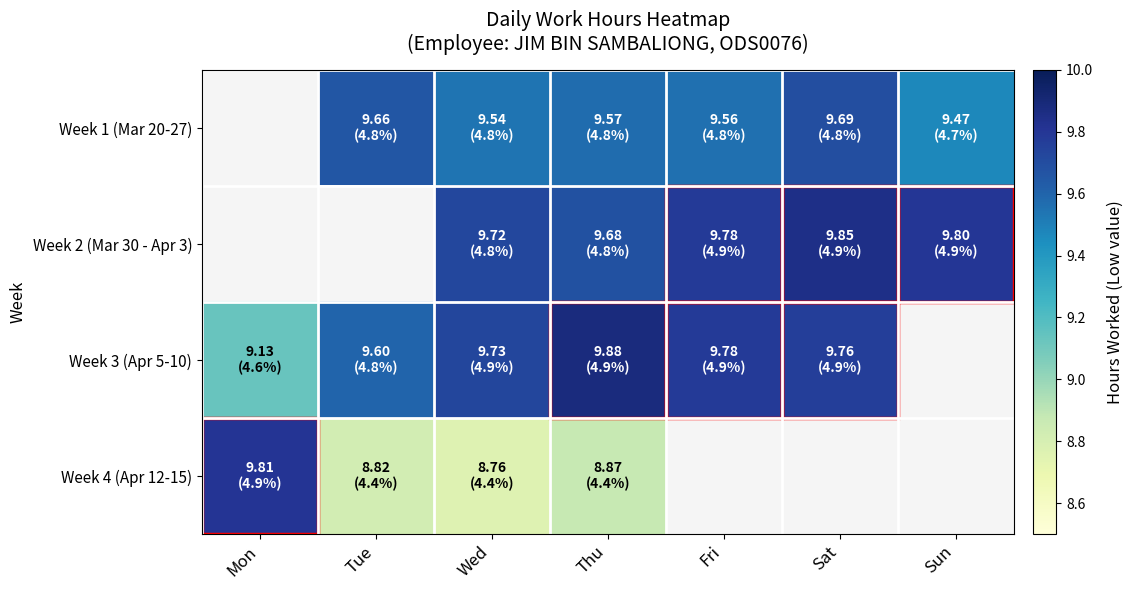

Is it true that Week 1 (Mar 20-27) equals 9.6 at Fri?

True